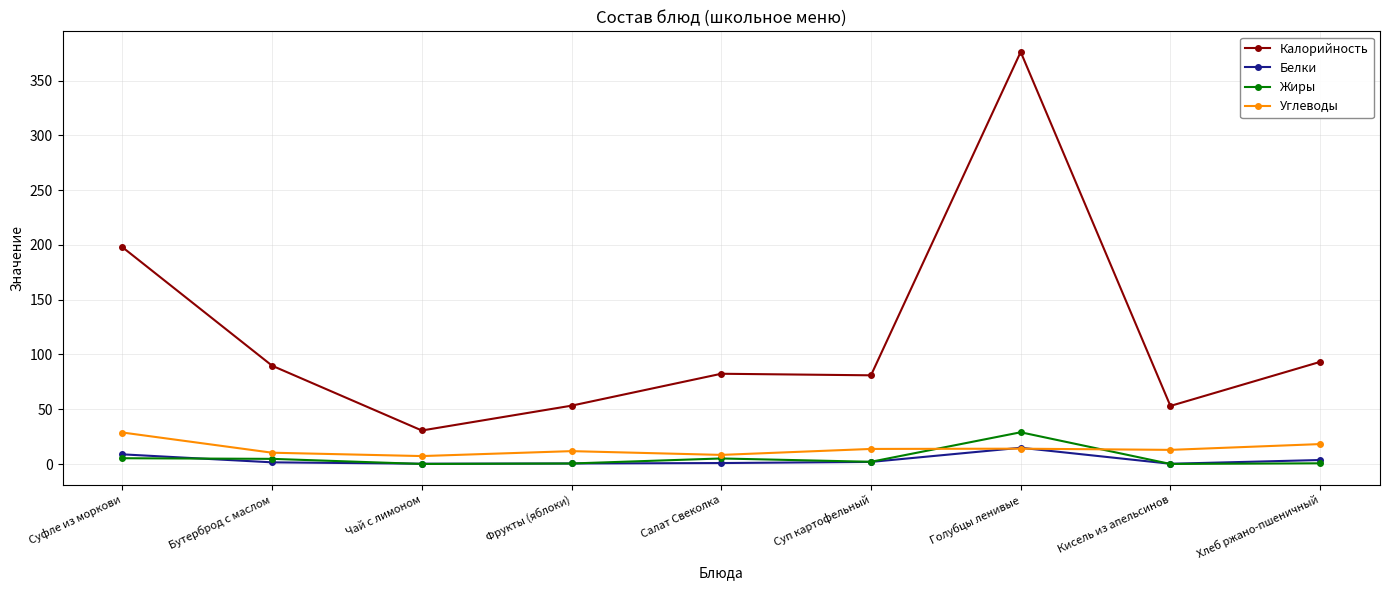

Which series changed the most between Чай с лимоном and Хлеб ржано-пшеничный?

Калорийность